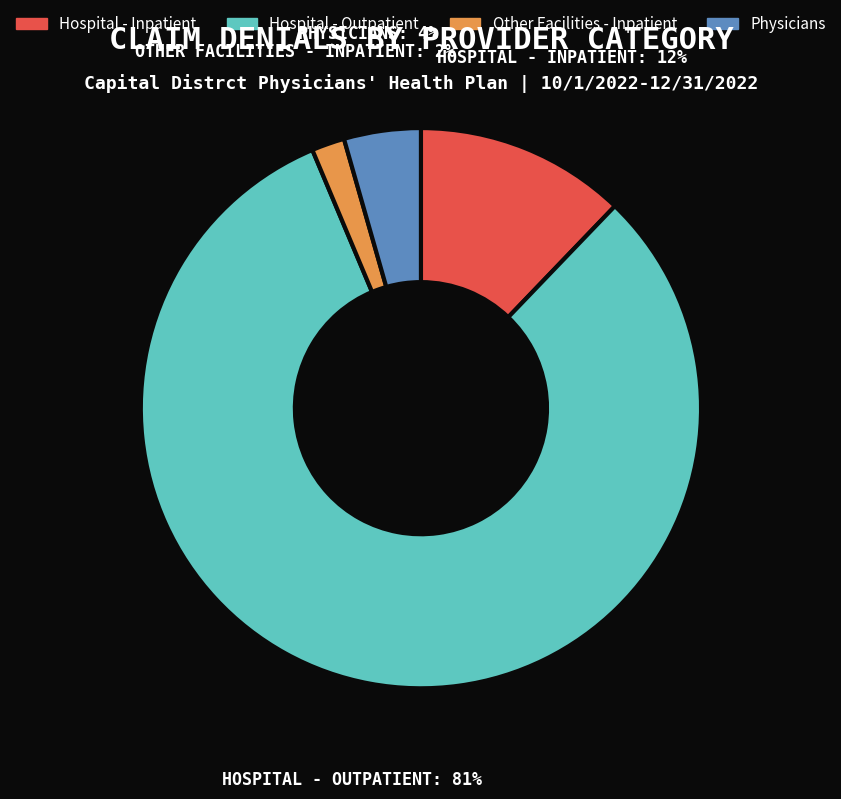

Count the number of slices in the pie.

4